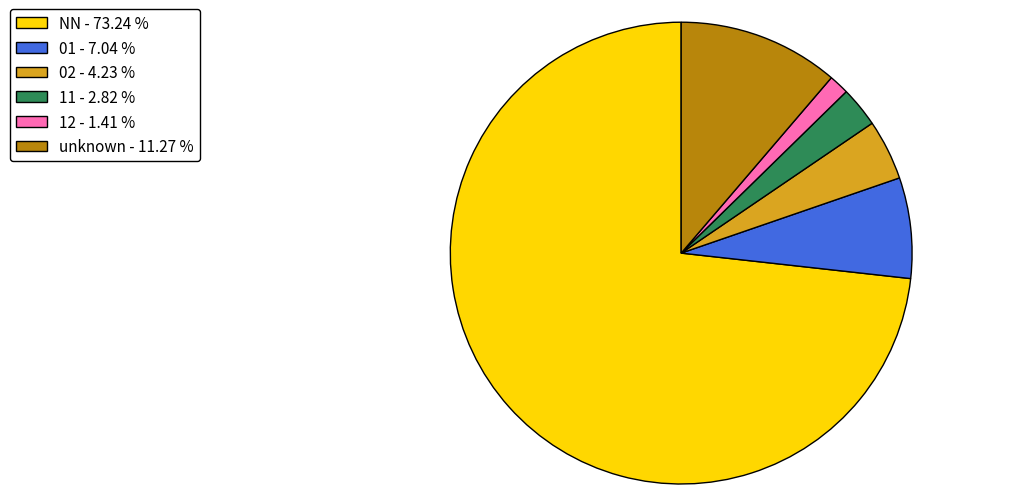

What is the smallest slice in the pie chart?

12 - 1.41 %